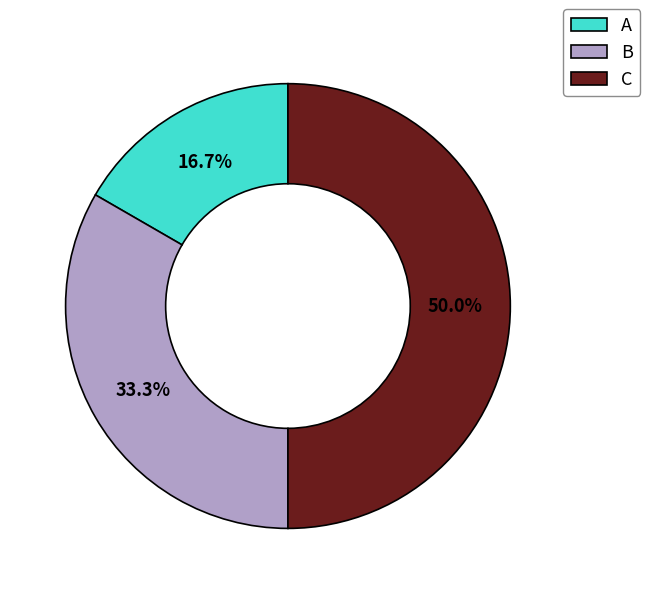

To the nearest percent, what portion does C represent?

50%